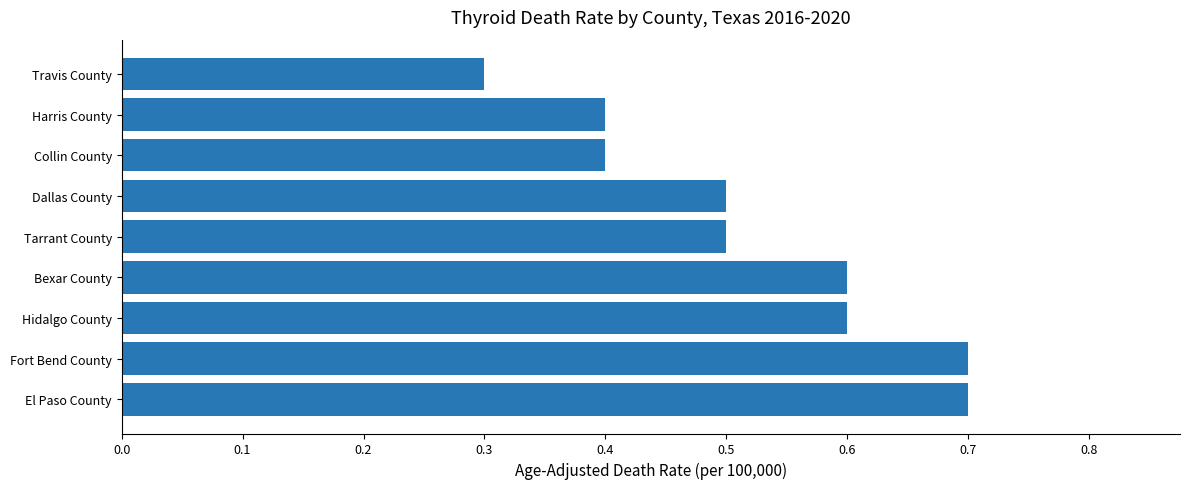

Read the value at El Paso County.

0.7